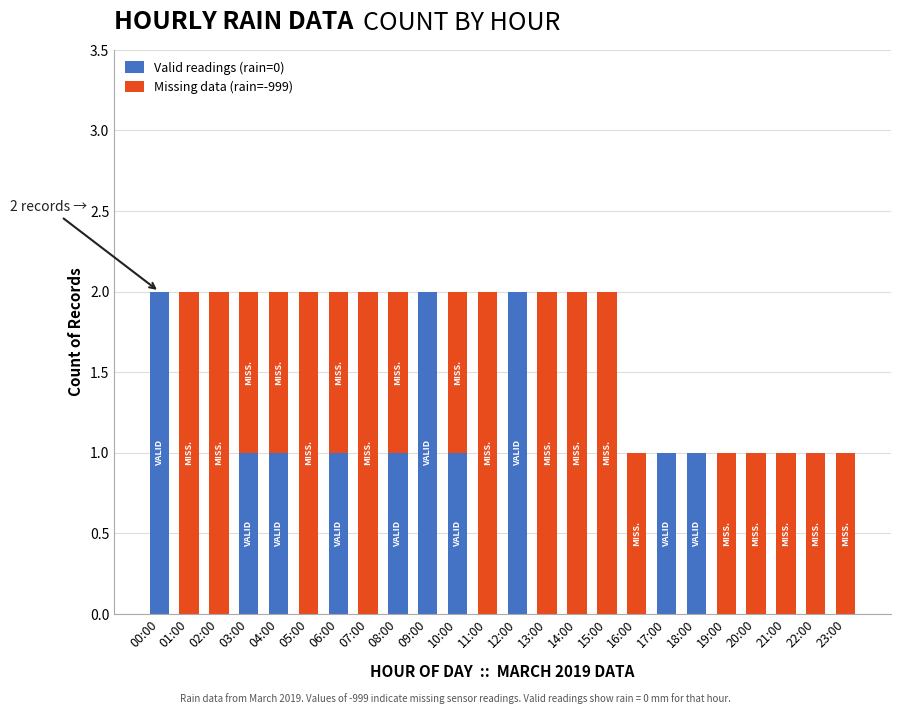

Is it true that Valid readings (rain=0) equals 1 at 13:00?

False